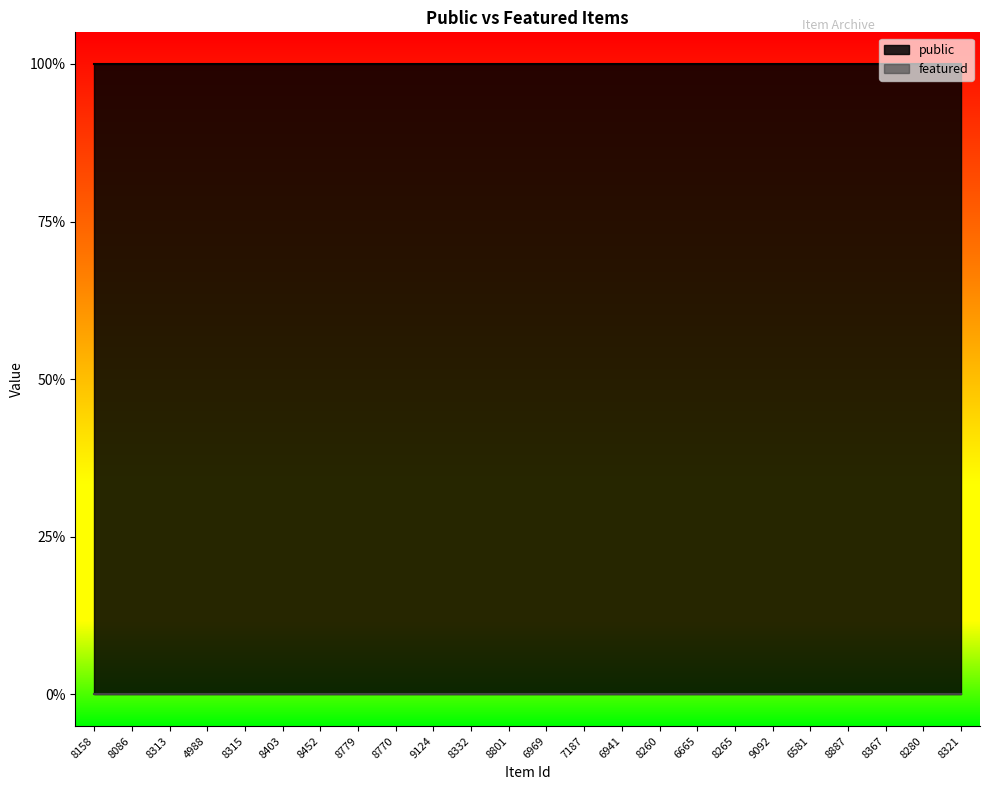

True or false: featured and public intersect in this chart.

False